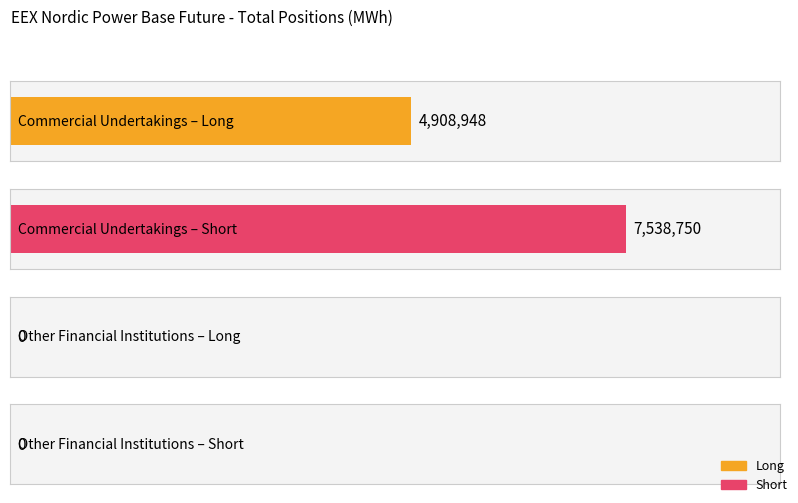

What position from the right is Commercial Undertakings?

2